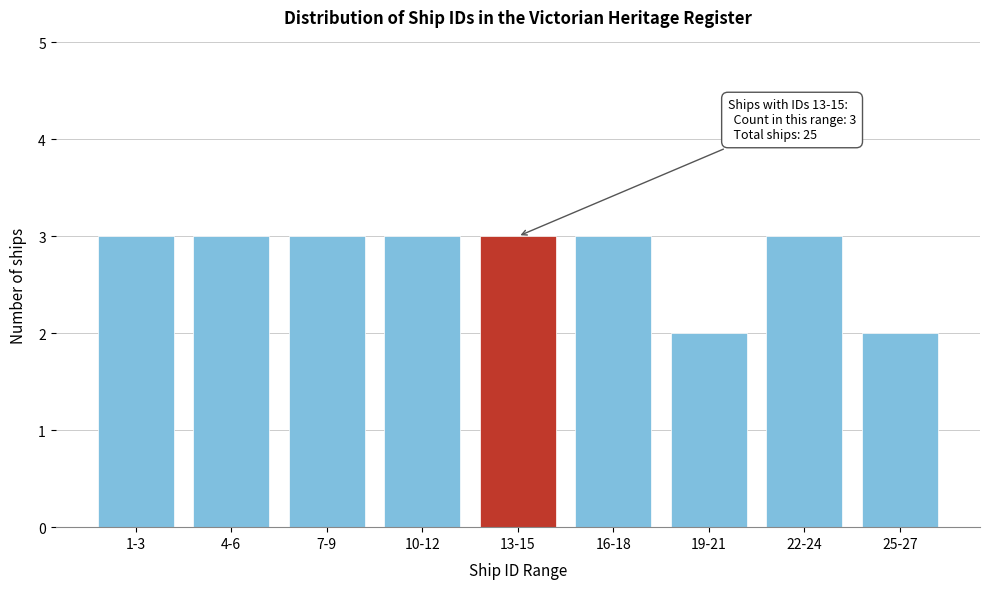

Reading left to right, list all the values displayed in this chart.

3	3	3	3	3	3	2	3	2